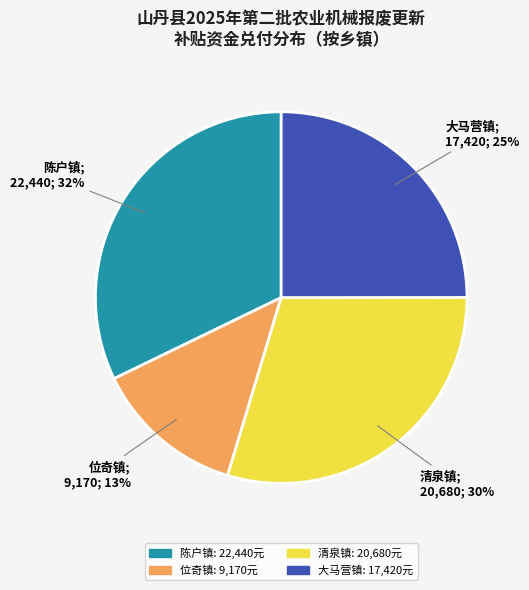

Do 位奇镇 and 大马营镇 together represent more than half of the pie?

No